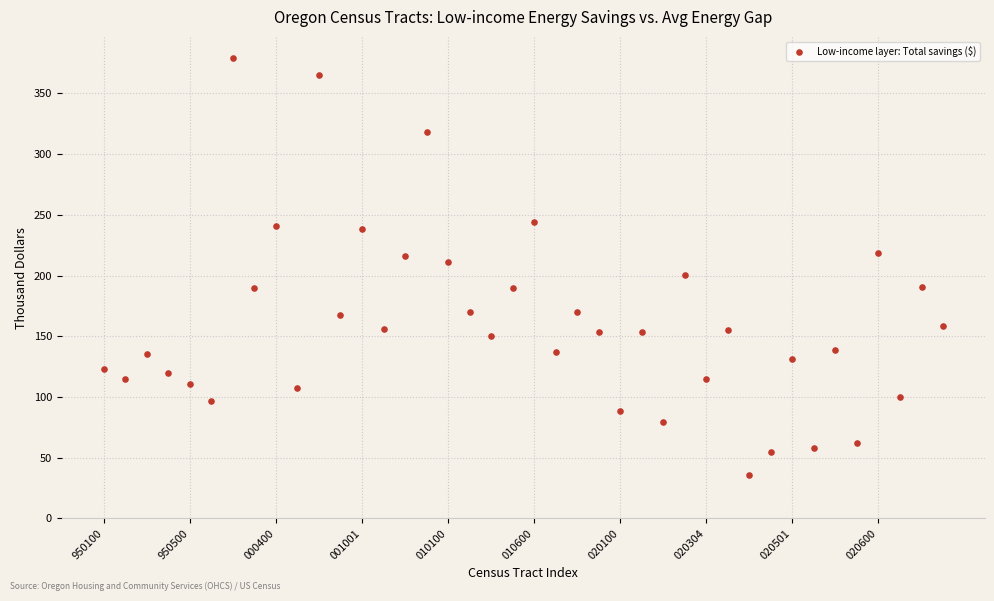

What is the range of Y values (max minus min)?

343.3